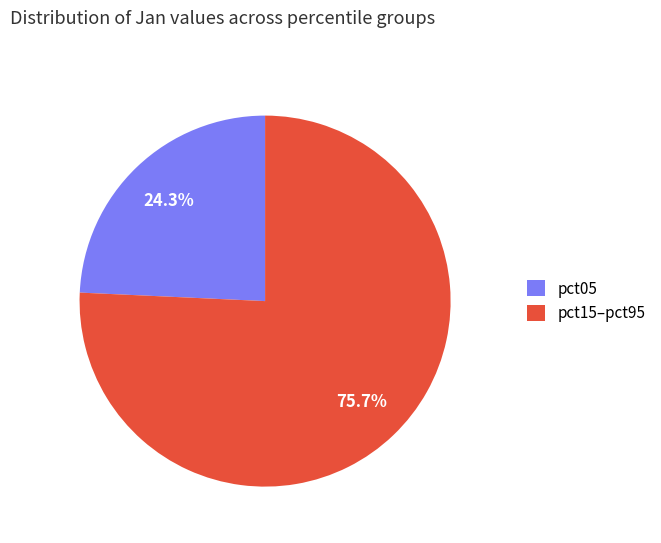

How many segments does this pie chart have?

2